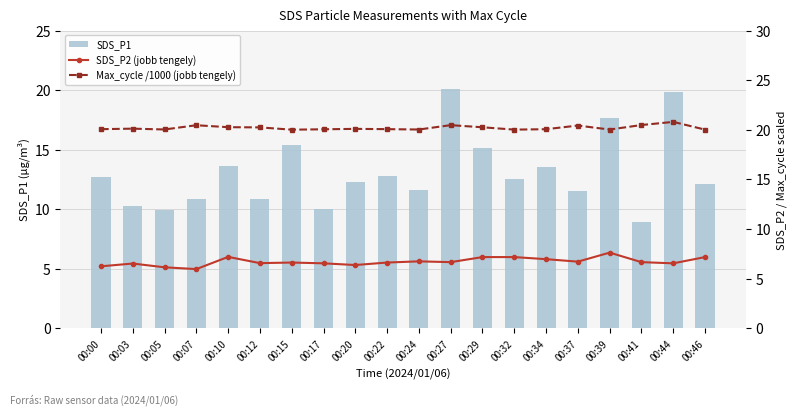

At which category is the sum across all series the highest?

00:27